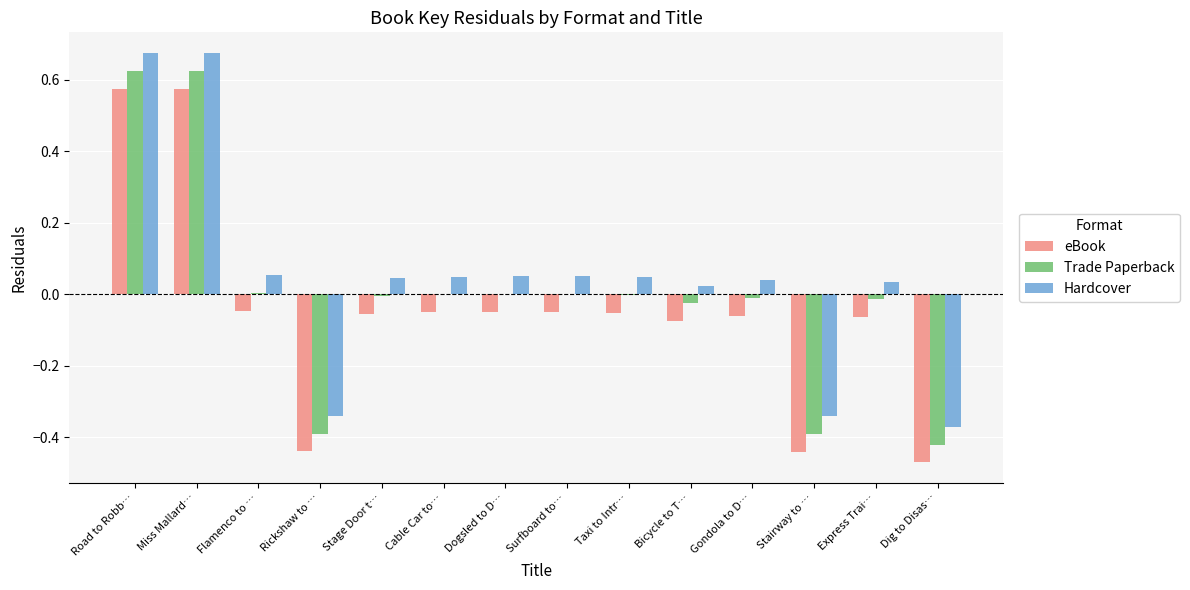

Is it true that Hardcover equals -0.4 at Dig to Disas…?

True